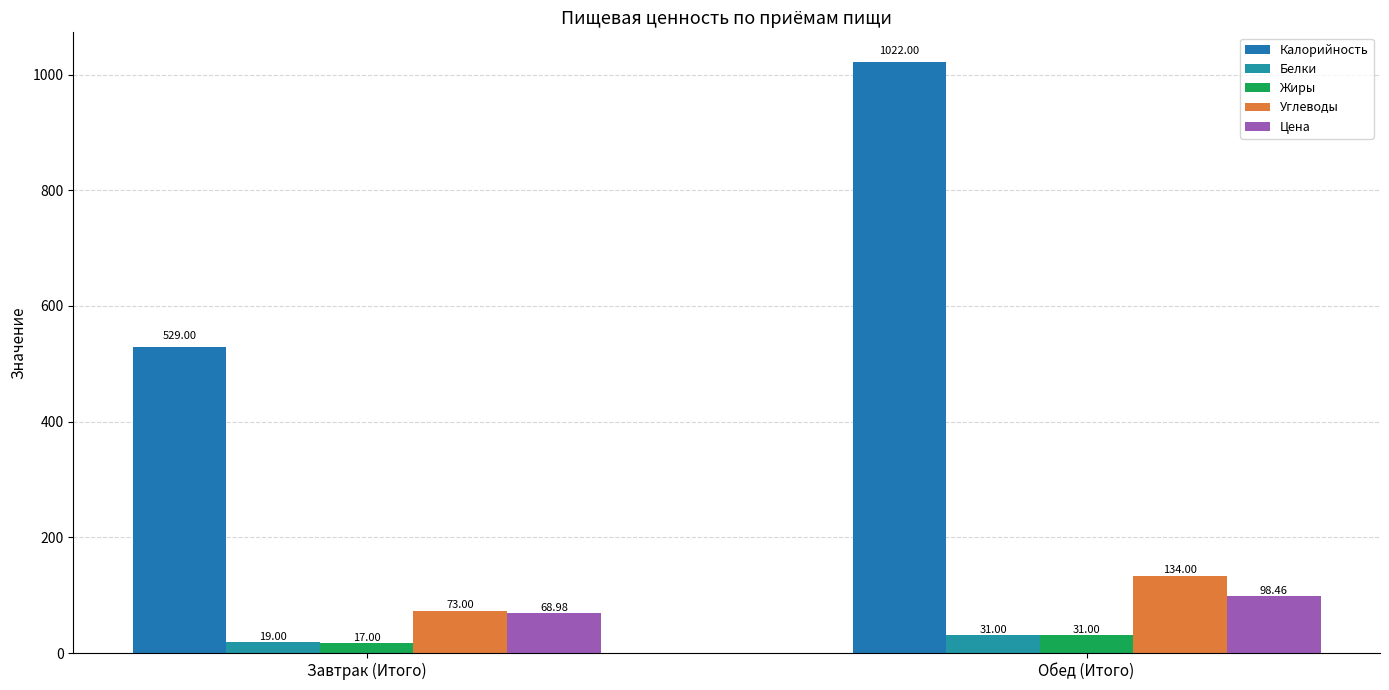

What are all the series names shown in the legend?

Калорийность, Белки, Жиры, Углеводы, Цена